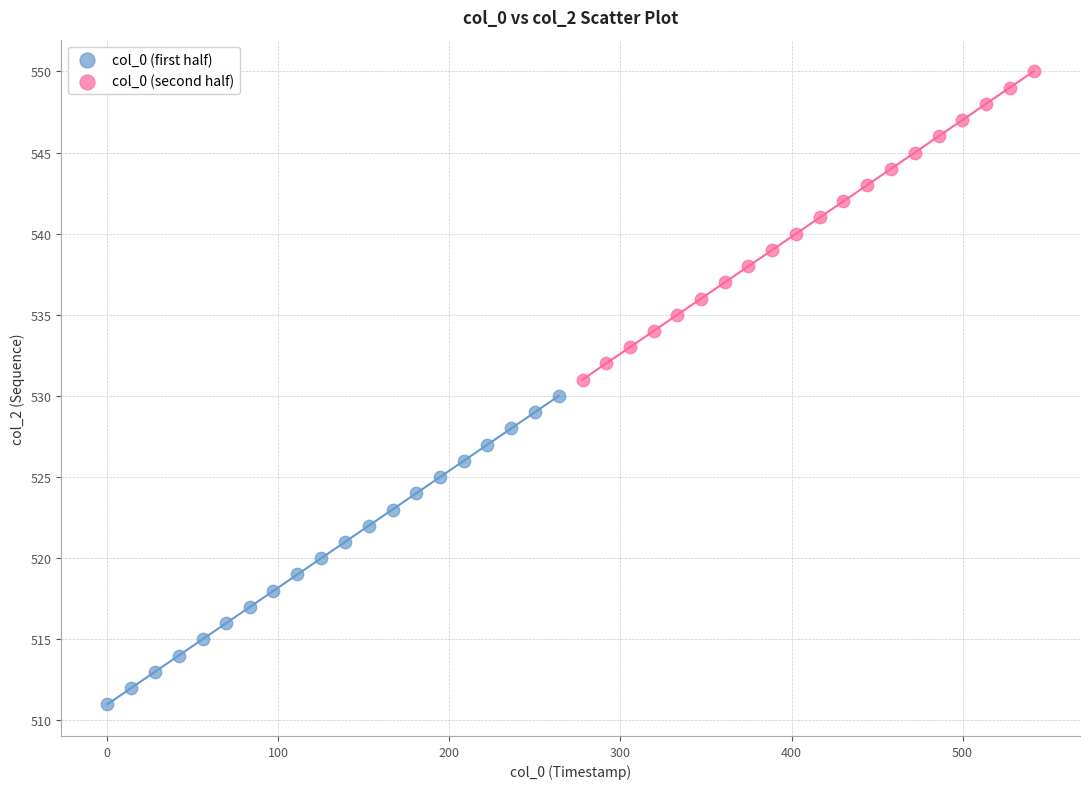

Which series reaches the minimum Y coordinate?

col_0 (first half)